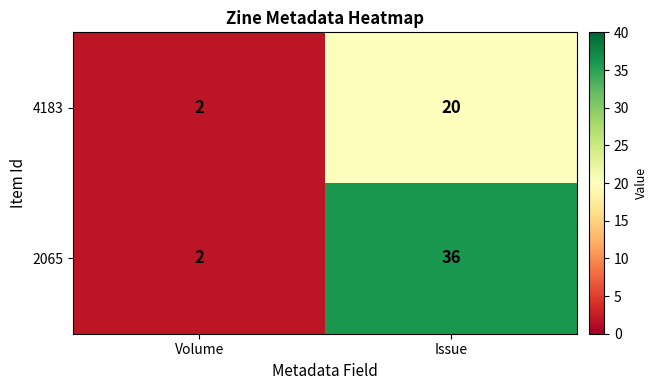

The 2065 series shows 13 at Issue. True or false?

False